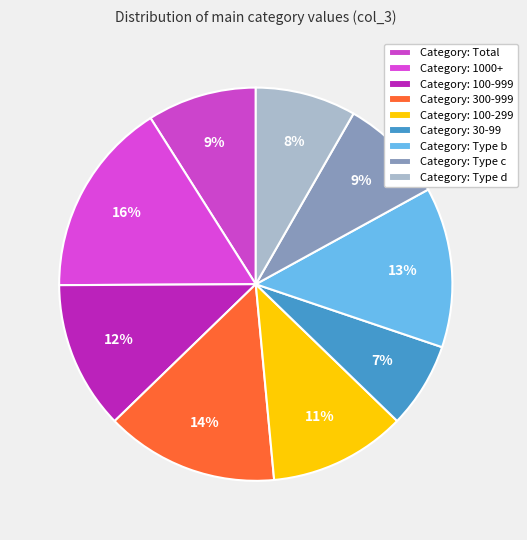

Count the number of slices in the pie.

9